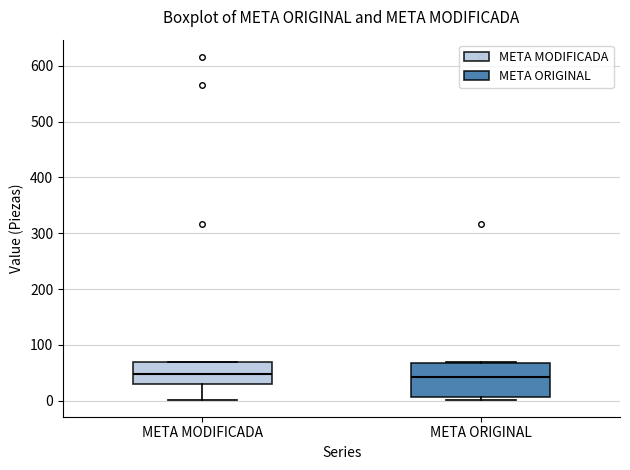

Reading left to right, transcribe this box plot: for each box, give where its median line is, the range the box spans, and where its two whiskers end, as read against the y-axis. The values are not printed on the chart, so give them approximately, as read against the axis.

META MODIFICADA: median 50, box 30 to 70, whiskers 0 to 70
META ORIGINAL: median 40, box 10 to 70, whiskers 0 to 70